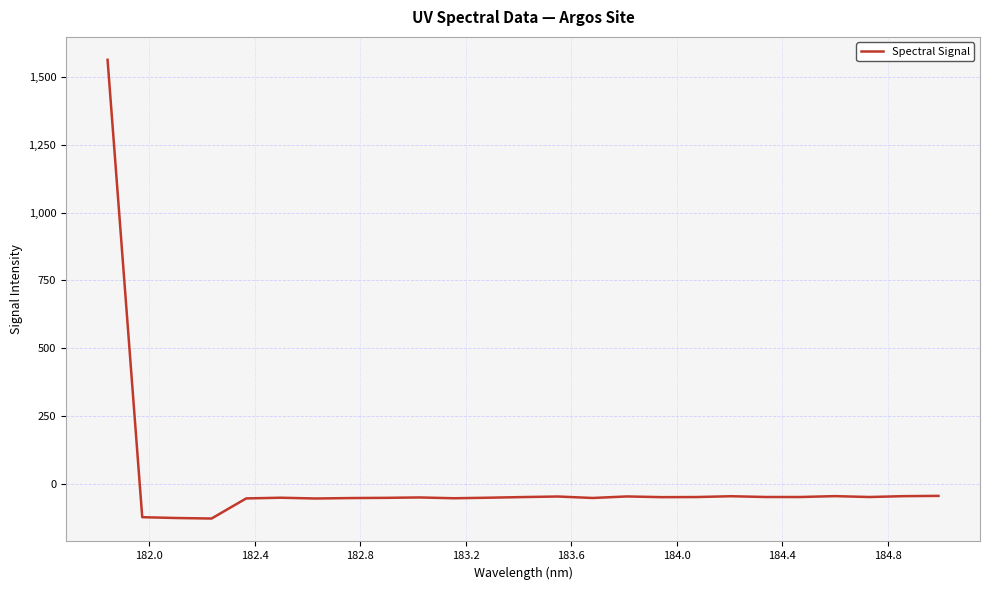

What is the smallest value displayed?

-129.1